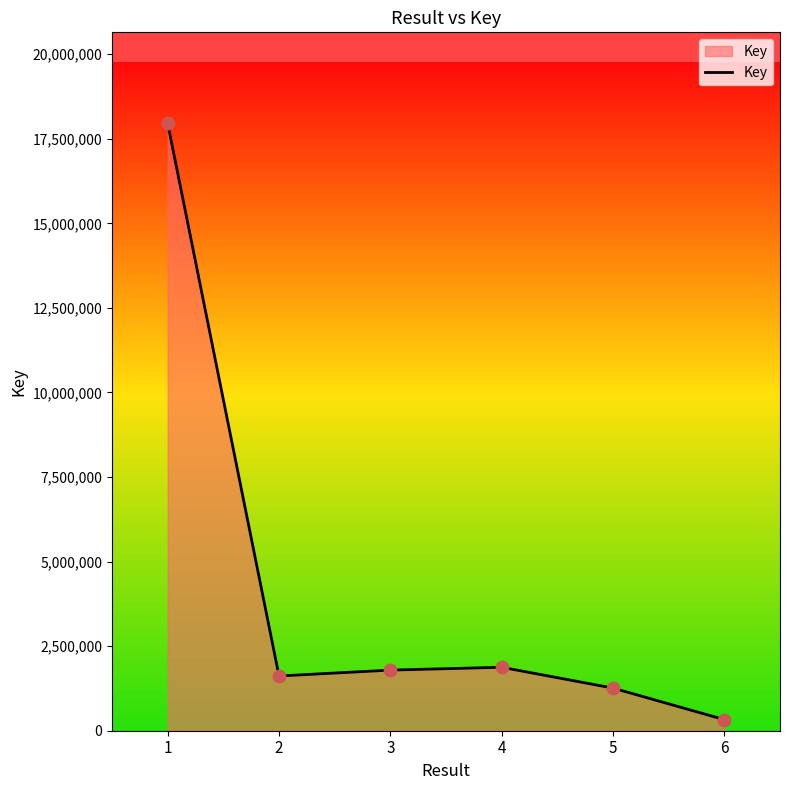

Approximately how many times larger is the value at 6 compared to 2?

0.2